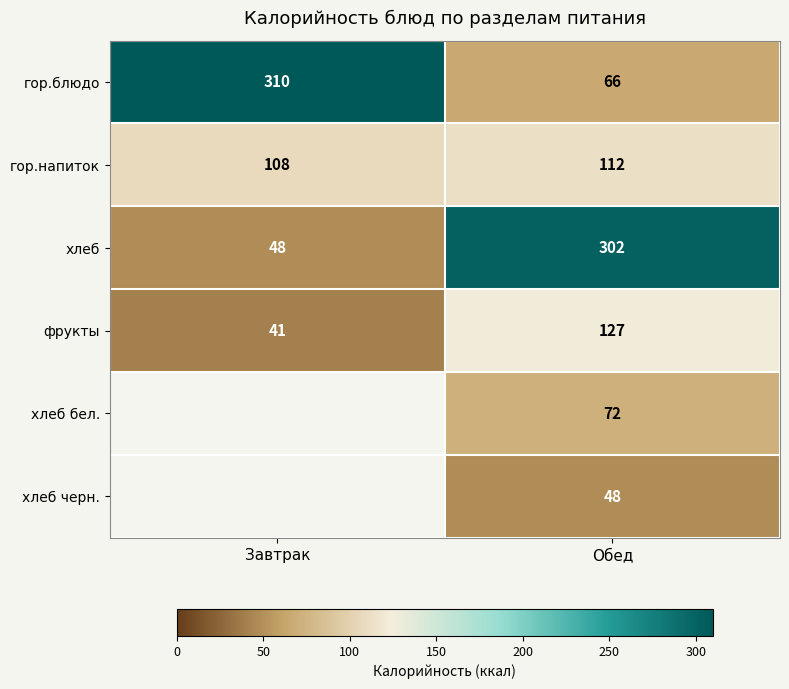

Which category has the lowest value across all series?

Завтрак